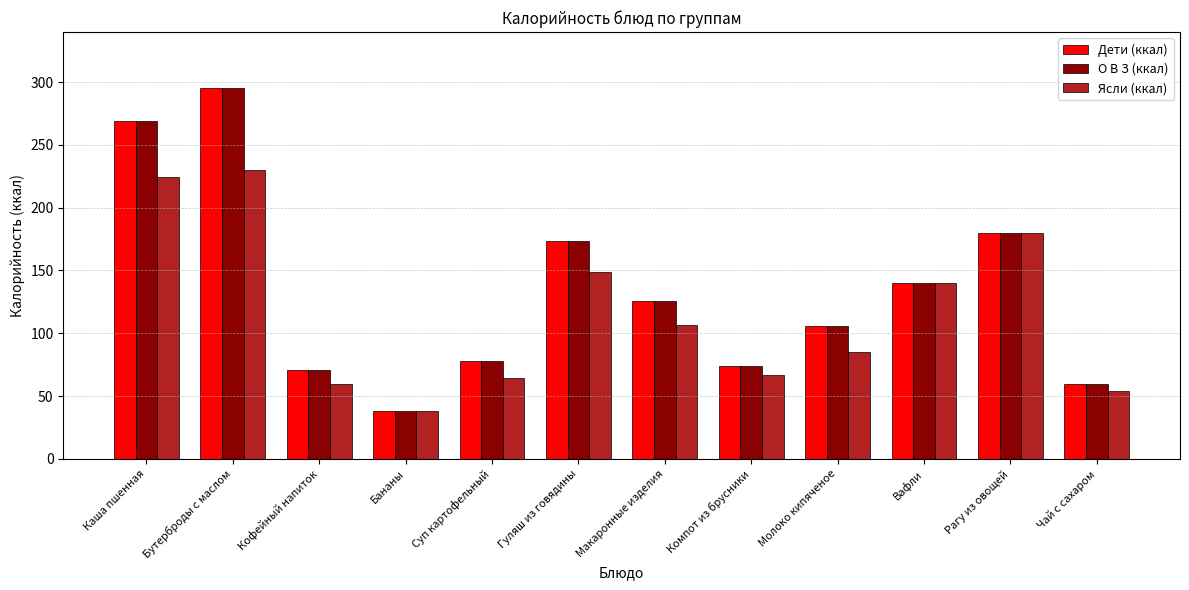

What is the spread (max minus min) of values at Суп картофельный?

13.0